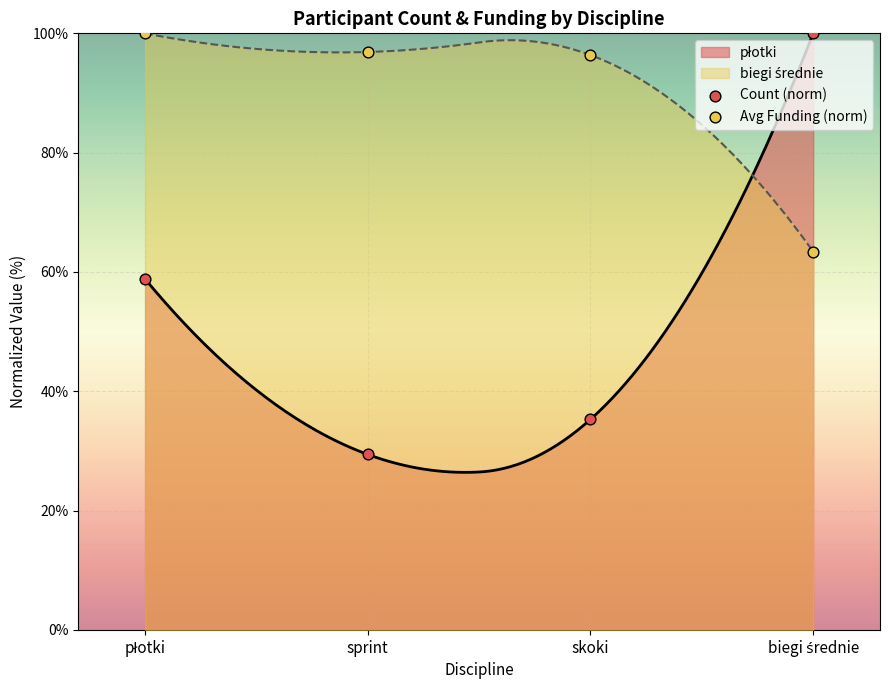

Which series has the widest spread of Y values?

Count (norm)